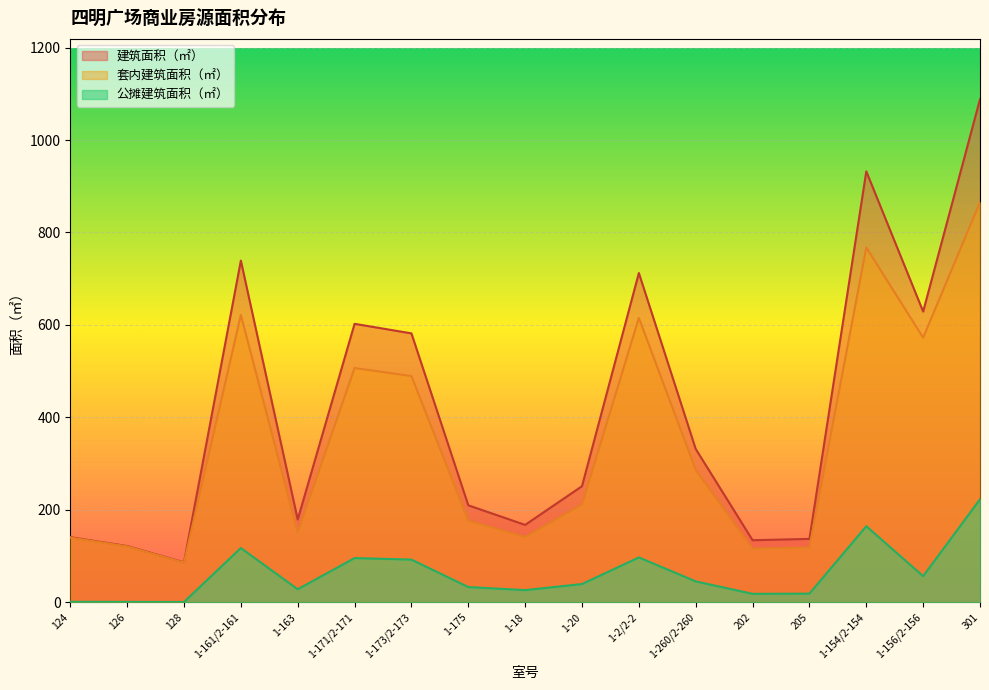

Rank the series by their maximum value, from highest to lowest.

建筑面积（㎡）, 套内建筑面积（㎡）, 公摊建筑面积（㎡）